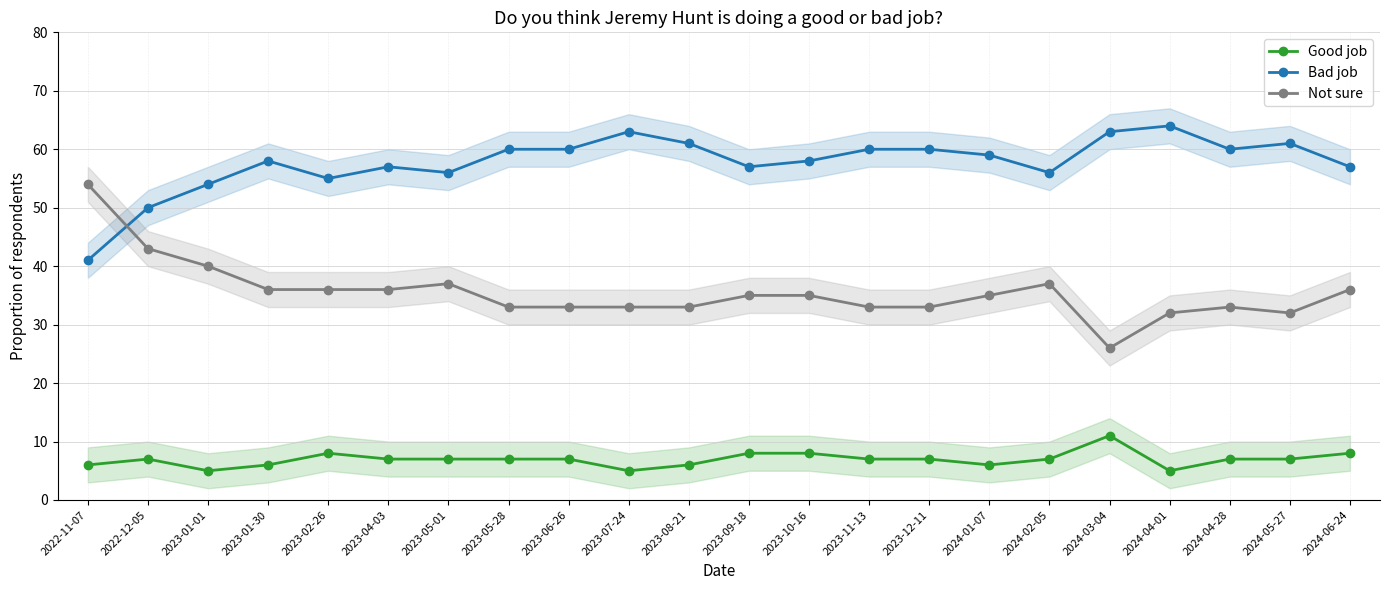

The value of Good job at 2024-02-05 is 12.5. True or false?

False